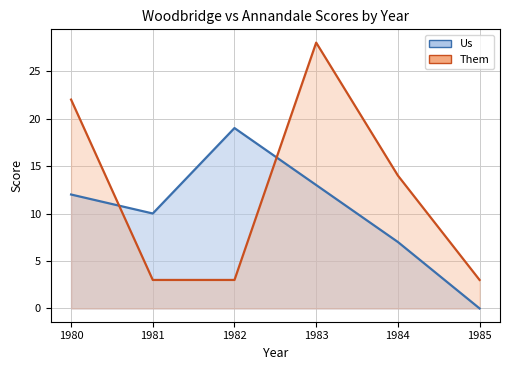

Reading right to left, transcribe all the data shown in this chart.

Us_line: 0	7	13	19	10	12
Them_line: 3	14	28	3	3	22